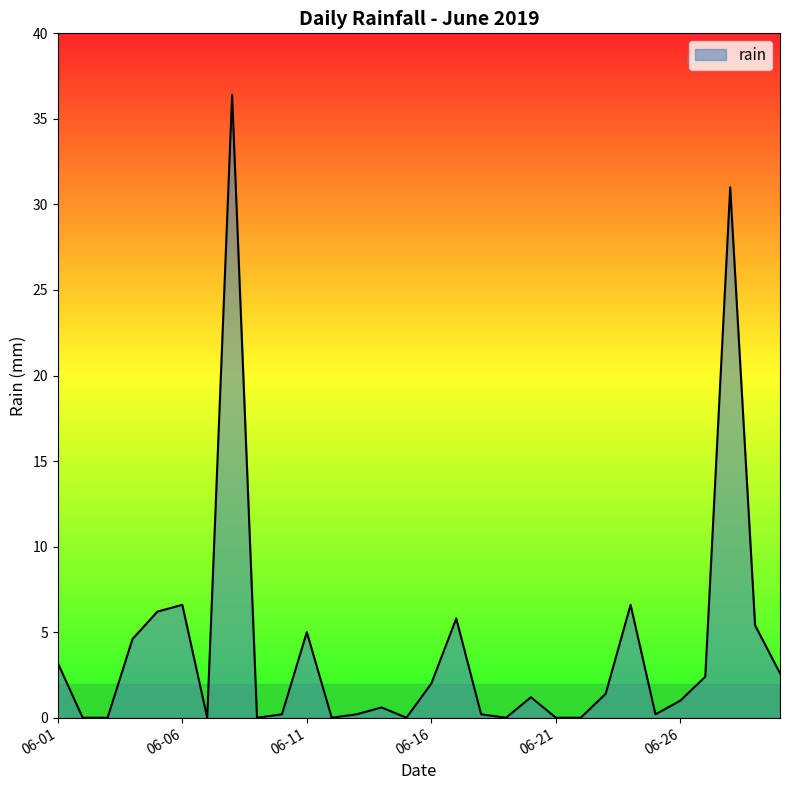

What is the maximum value shown in the chart?

36.4